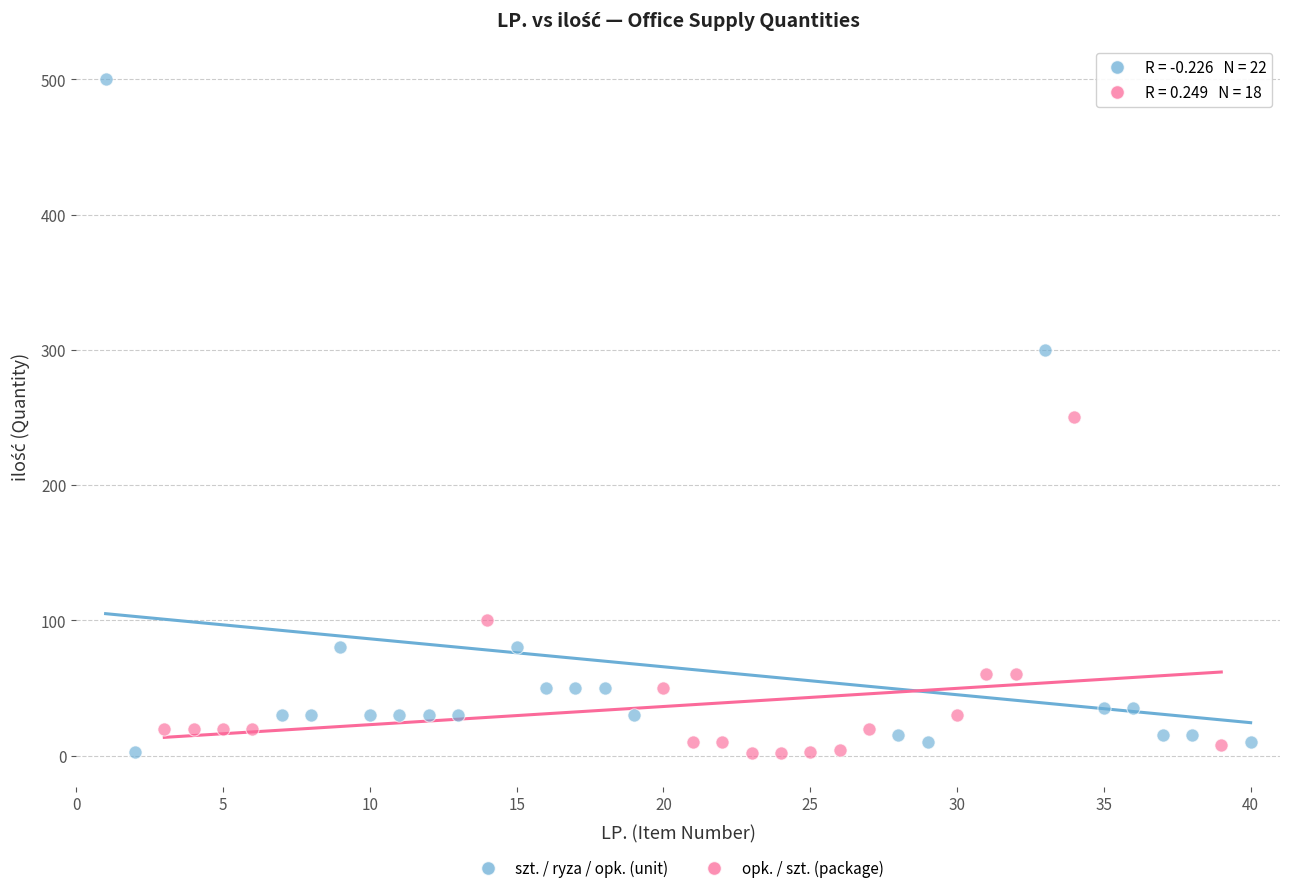

Which series has the widest spread of Y values?

szt. / ryza / opk. (unit)